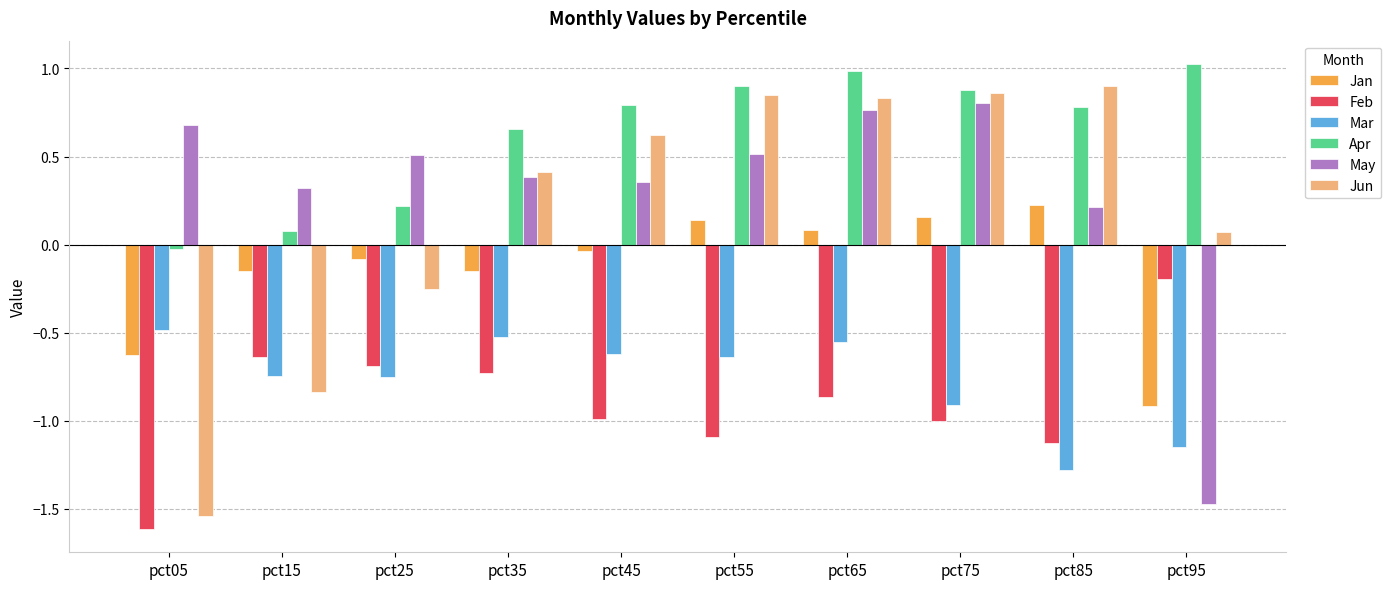

What is the difference between the maximum and minimum values in the May series?

2.3